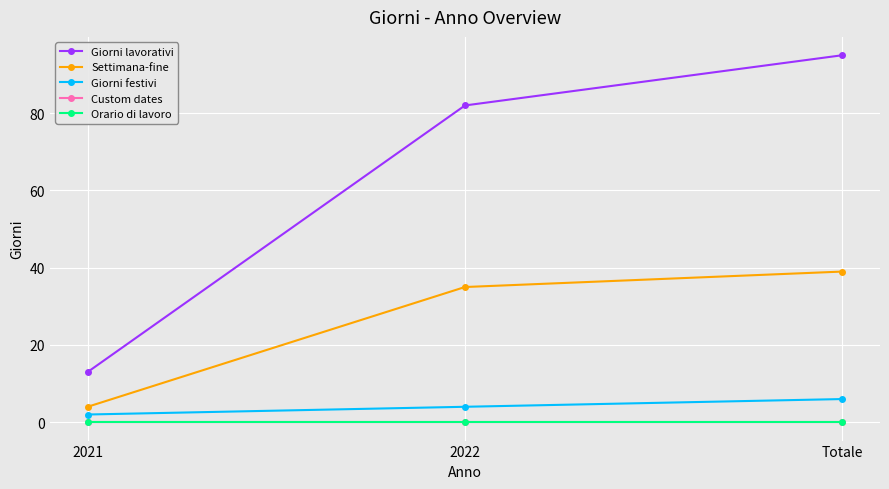

Is this an area chart (filled region under the line)?

No